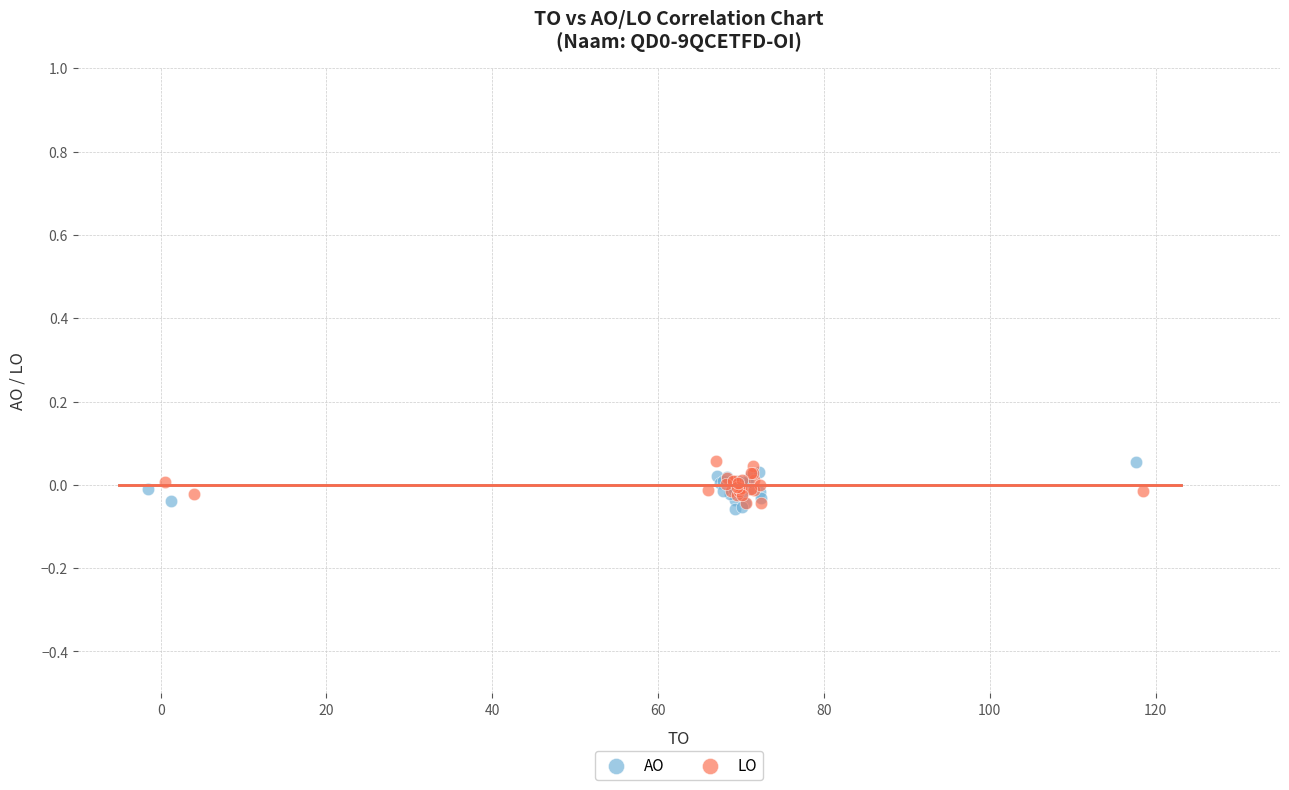

What are all the series names shown in the legend?

AO, LO